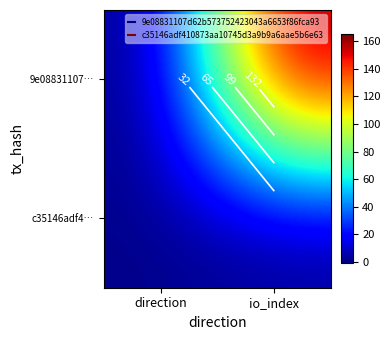

At direction, list the series in order from smallest to largest.

9e08831107…, c35146adf4…